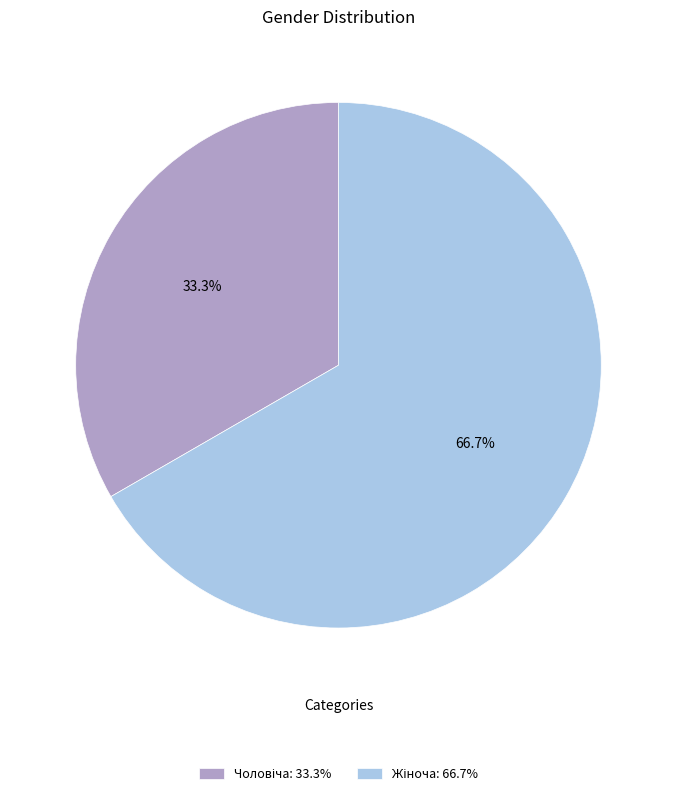

Is there any slice that represents more than half of the pie?

Yes